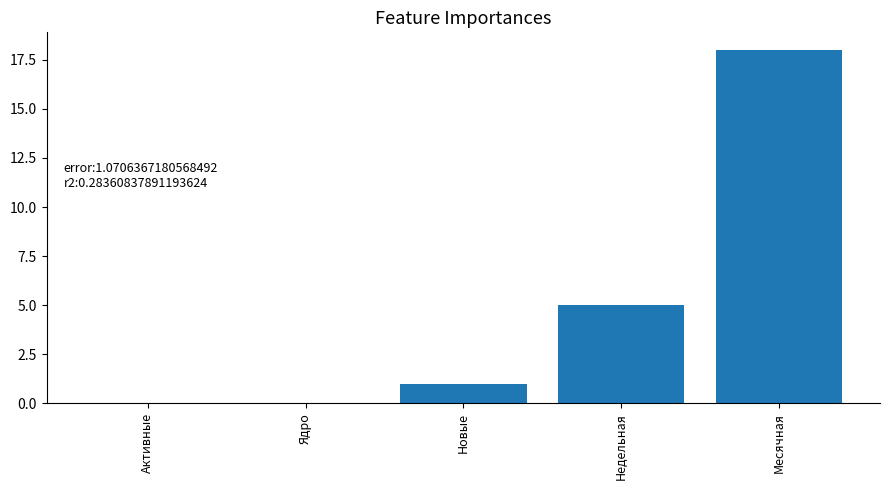

How many categories are shown in the chart?

5